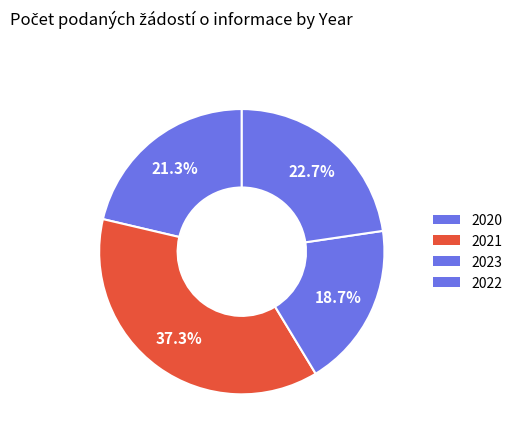

How many slices are in this pie chart?

4